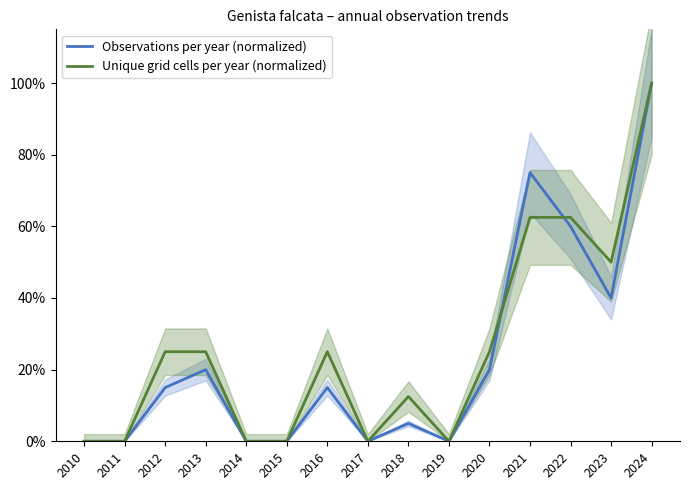

The Unique grid cells per year (normalized) series shows 0.0 at 2014. True or false?

True